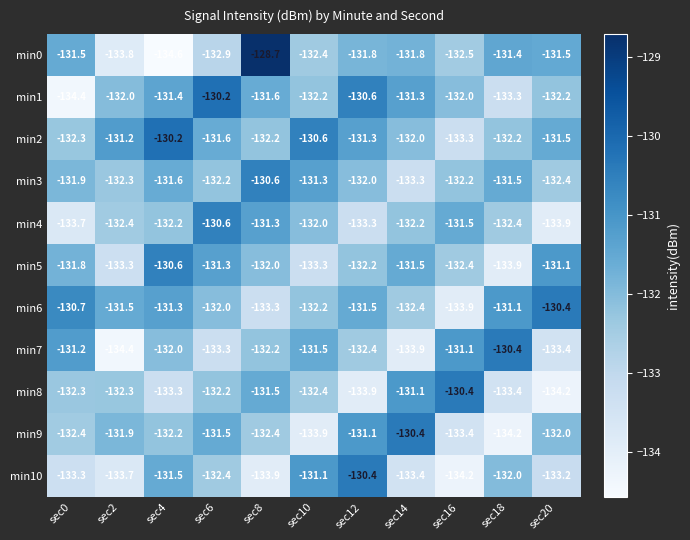

Which category has the highest value across all series?

sec8